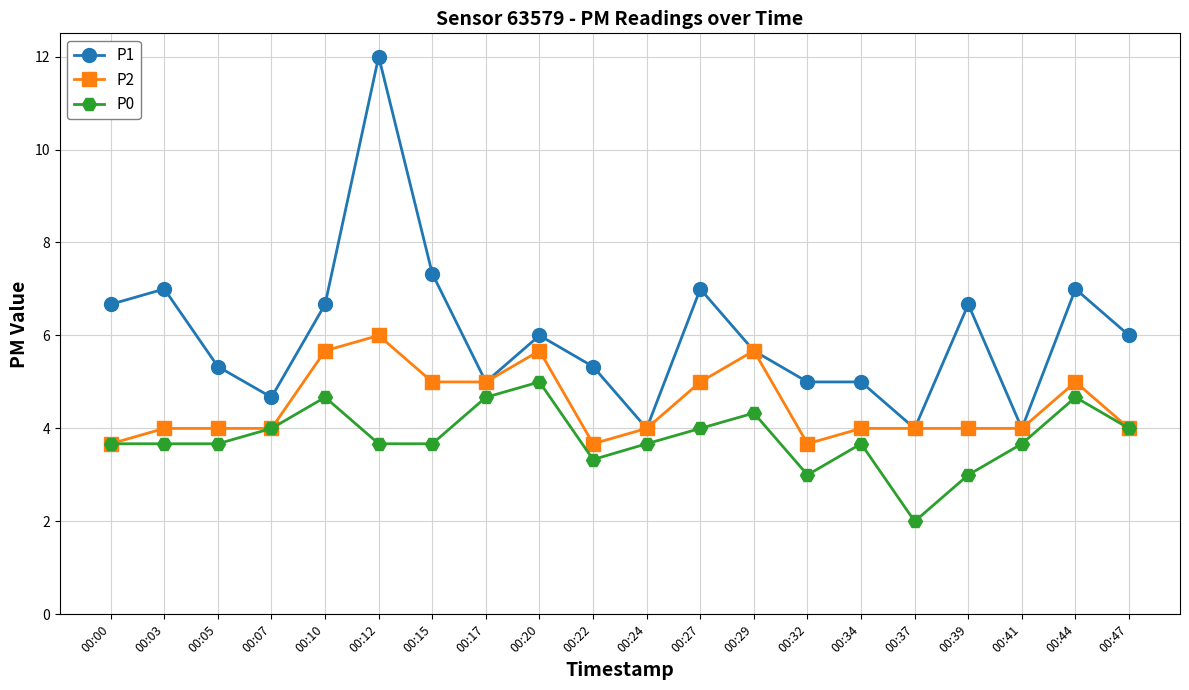

How many data points does each series have?

20